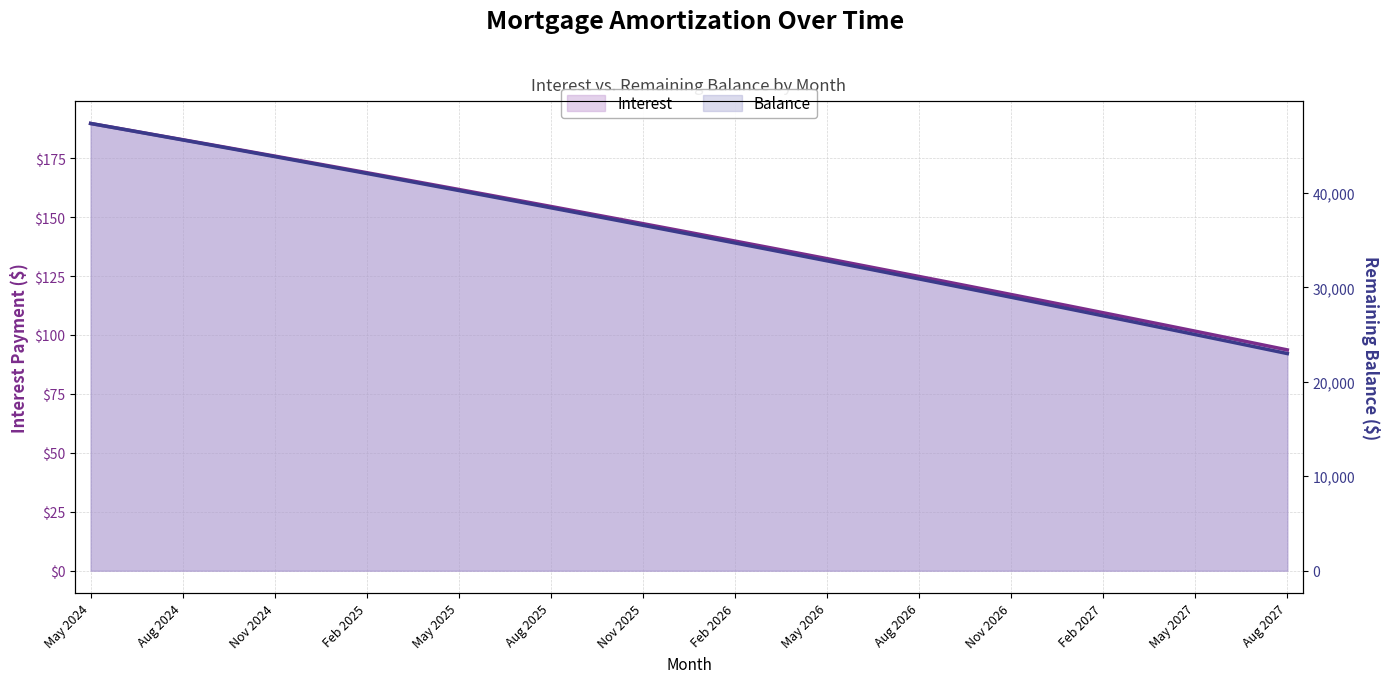

Which series changed the most between 19 and 34?

Balance